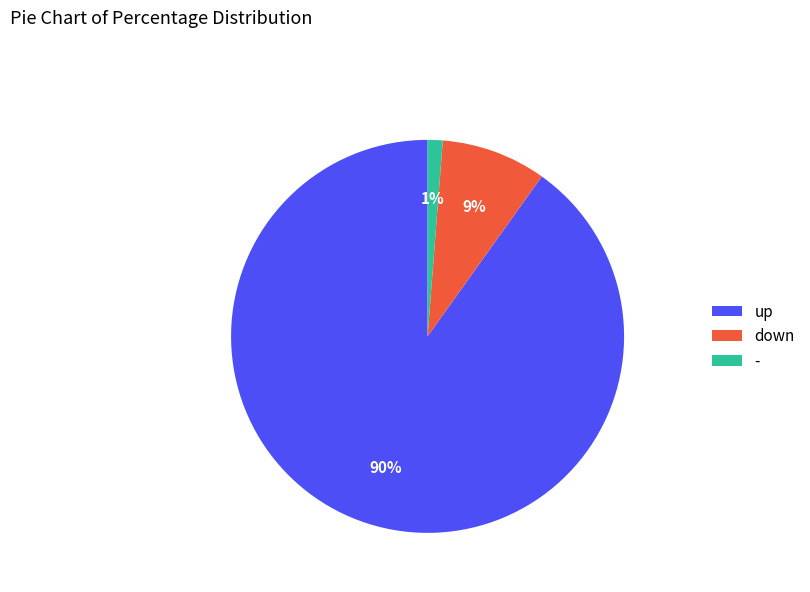

To the nearest percent, what is the average slice percentage?

33%